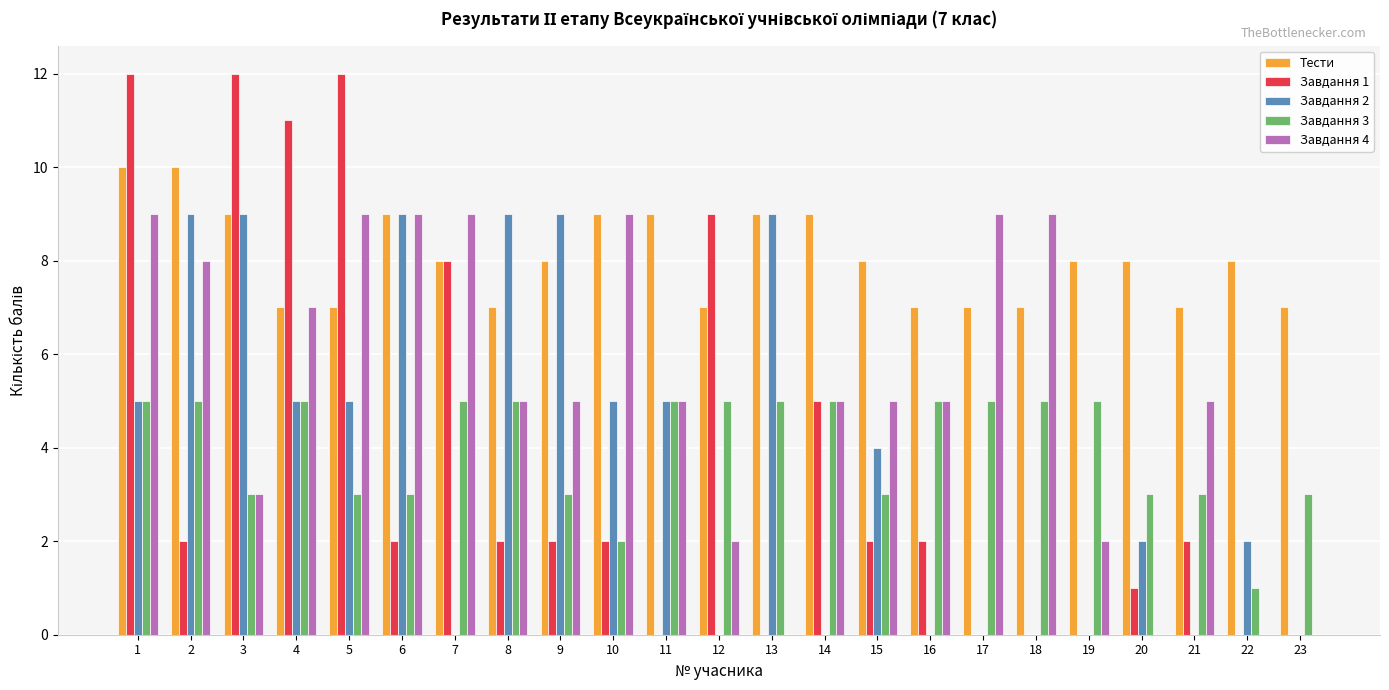

Between 7 and 12, which series saw the biggest shift?

Завдання 4